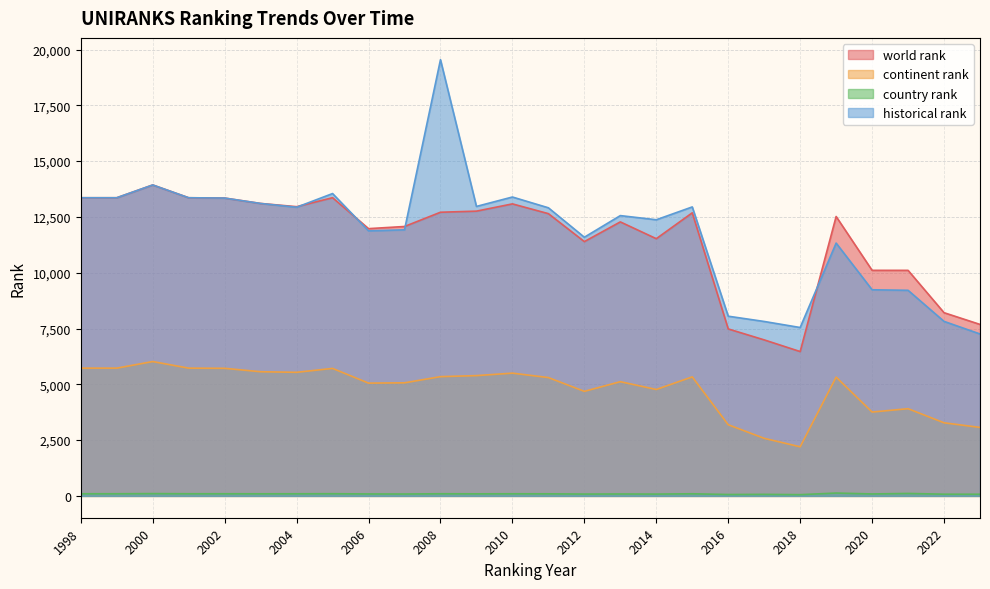

Does the chart have visible grid lines?

Yes